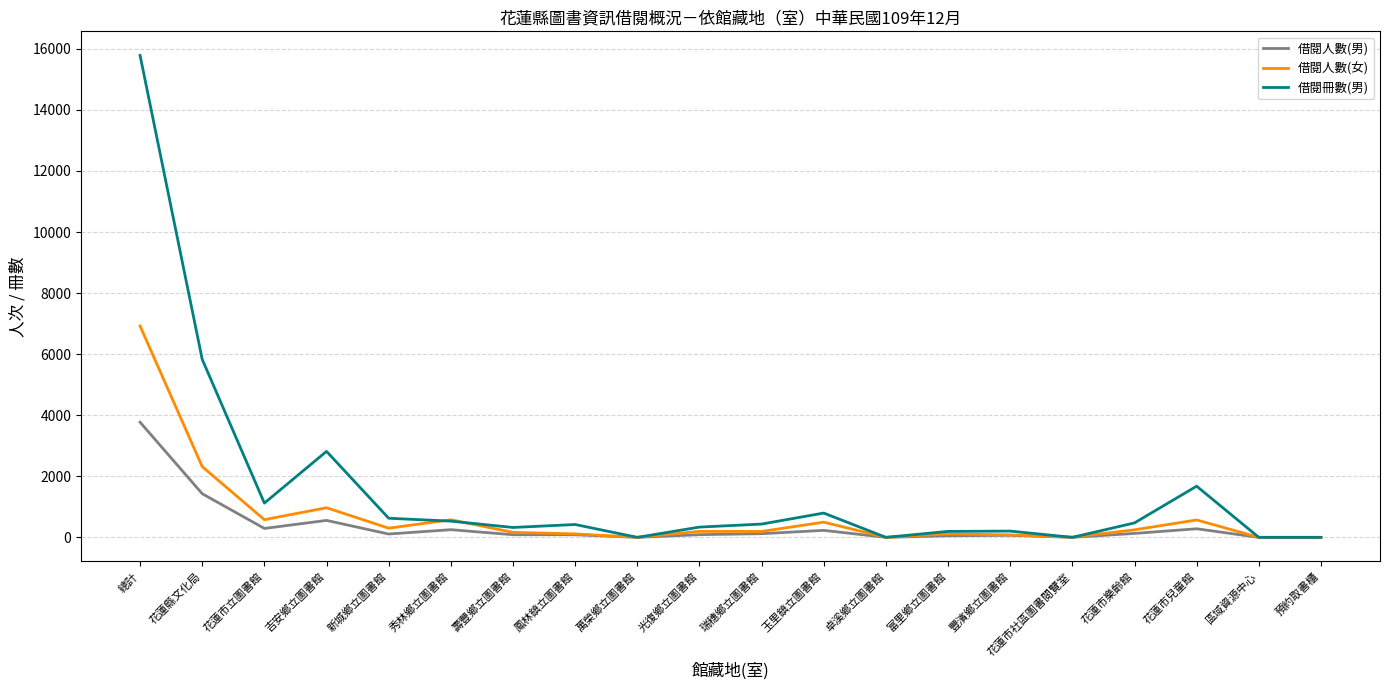

The value of 借閱冊數(男) at 總計 is 15785. True or false?

True